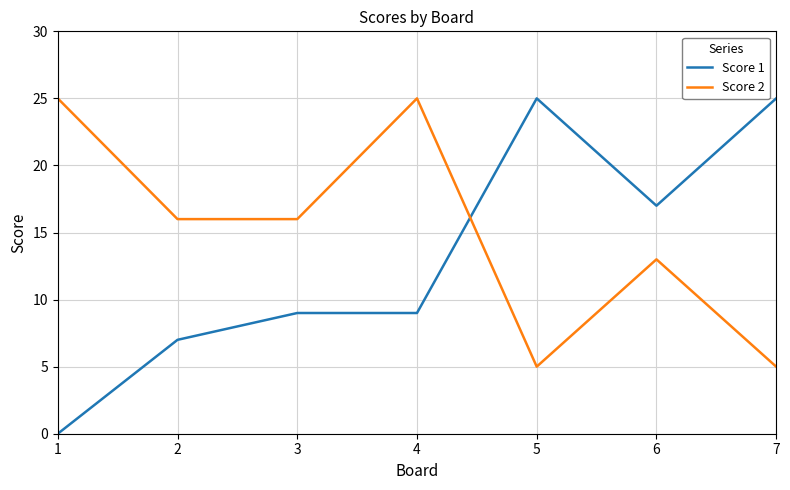

How many times do Score 1 and Score 2 cross each other?

1